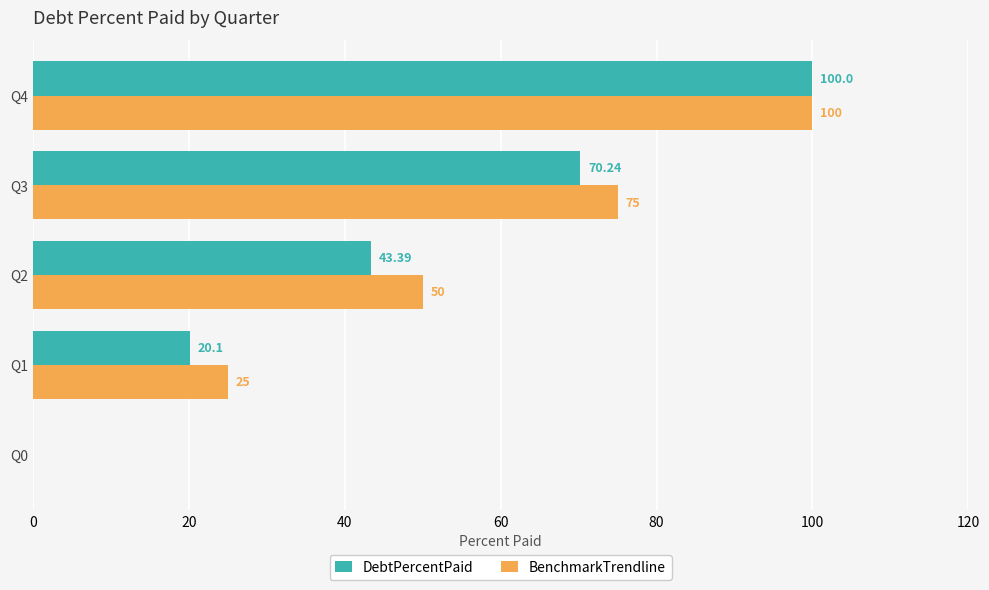

At which category is the sum across all series the highest?

Q4